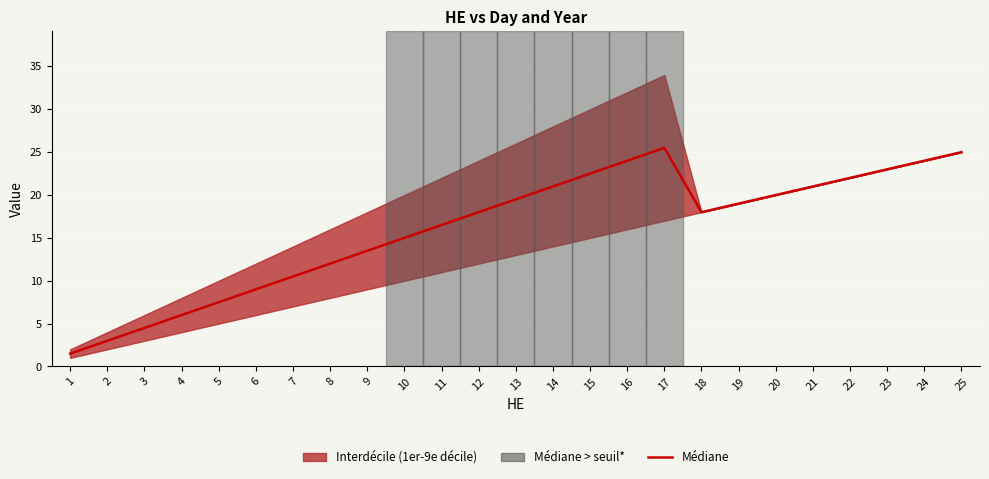

Reading left to right, what are all the values shown in this chart?

1.5	3.0	4.5	6.0	7.5	9.0	10.5	12.0	13.5	15.0	16.5	18.0	19.5	21.0	22.5	24.0	25.5	18.0	19.0	20.0	21.0	22.0	23.0	24.0	25.0